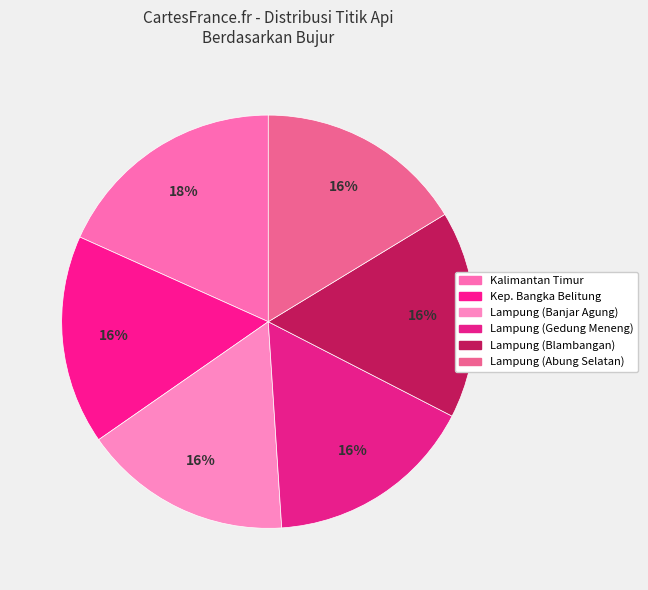

Is Lampung (Banjar Agung) the majority of the pie?

No